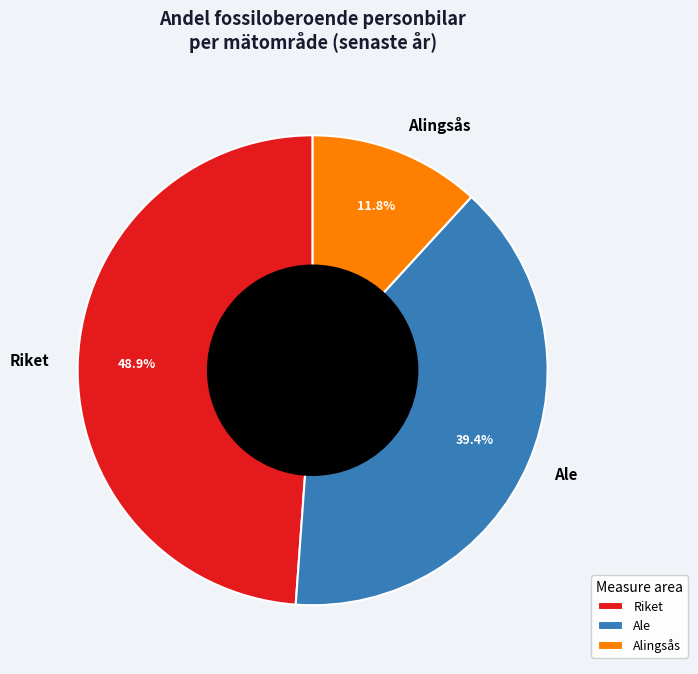

Combined, do Alingsås and Riket account for over 50%?

Yes